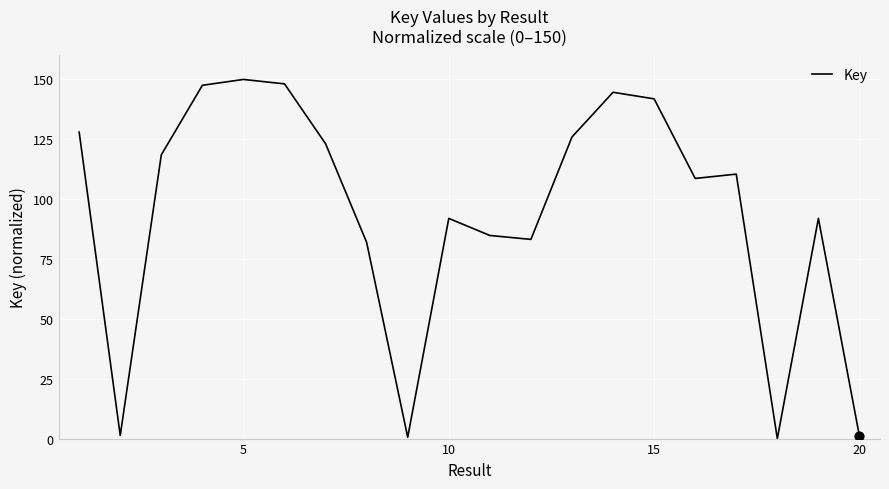

What is the greatest value displayed?

150.0